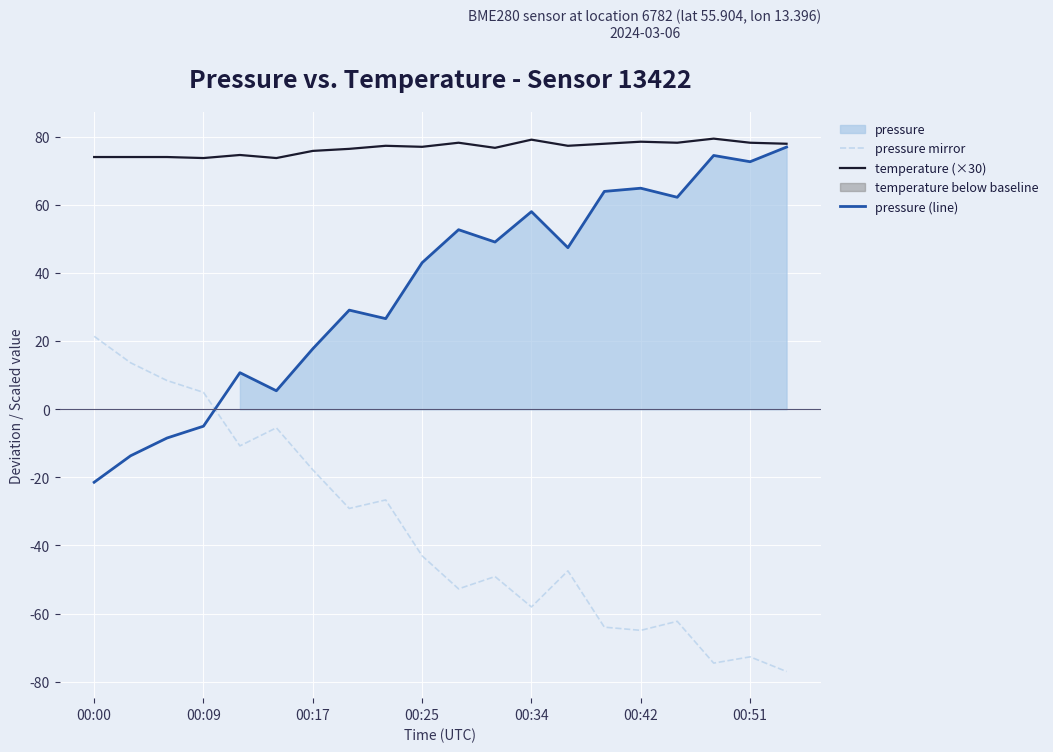

What is the minimum value shown in the chart?

-77.0